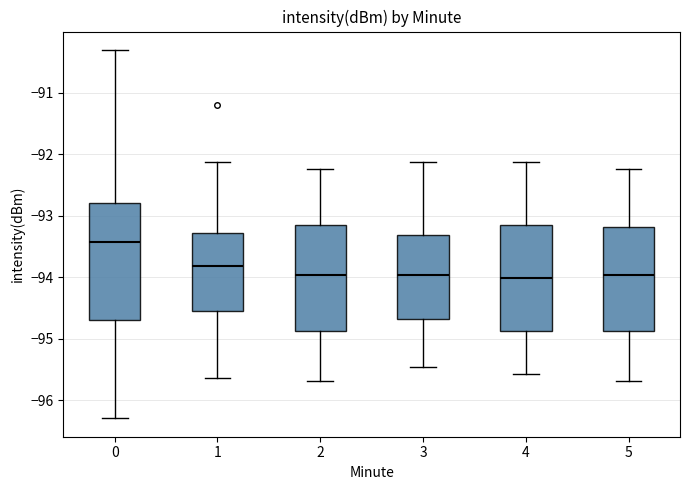

Which box has the highest median line?

0